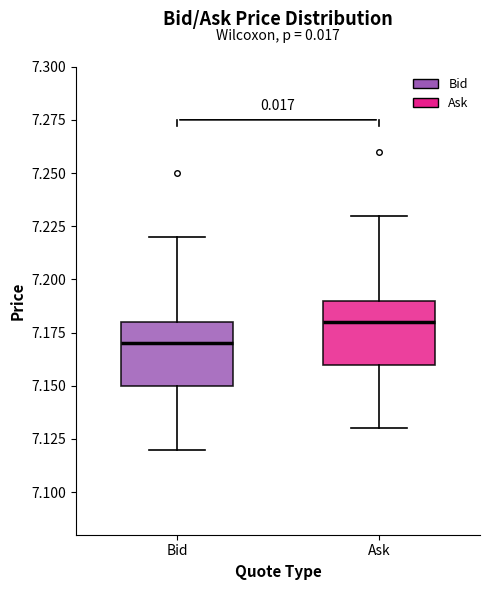

Which box has the lowest median line?

Bid